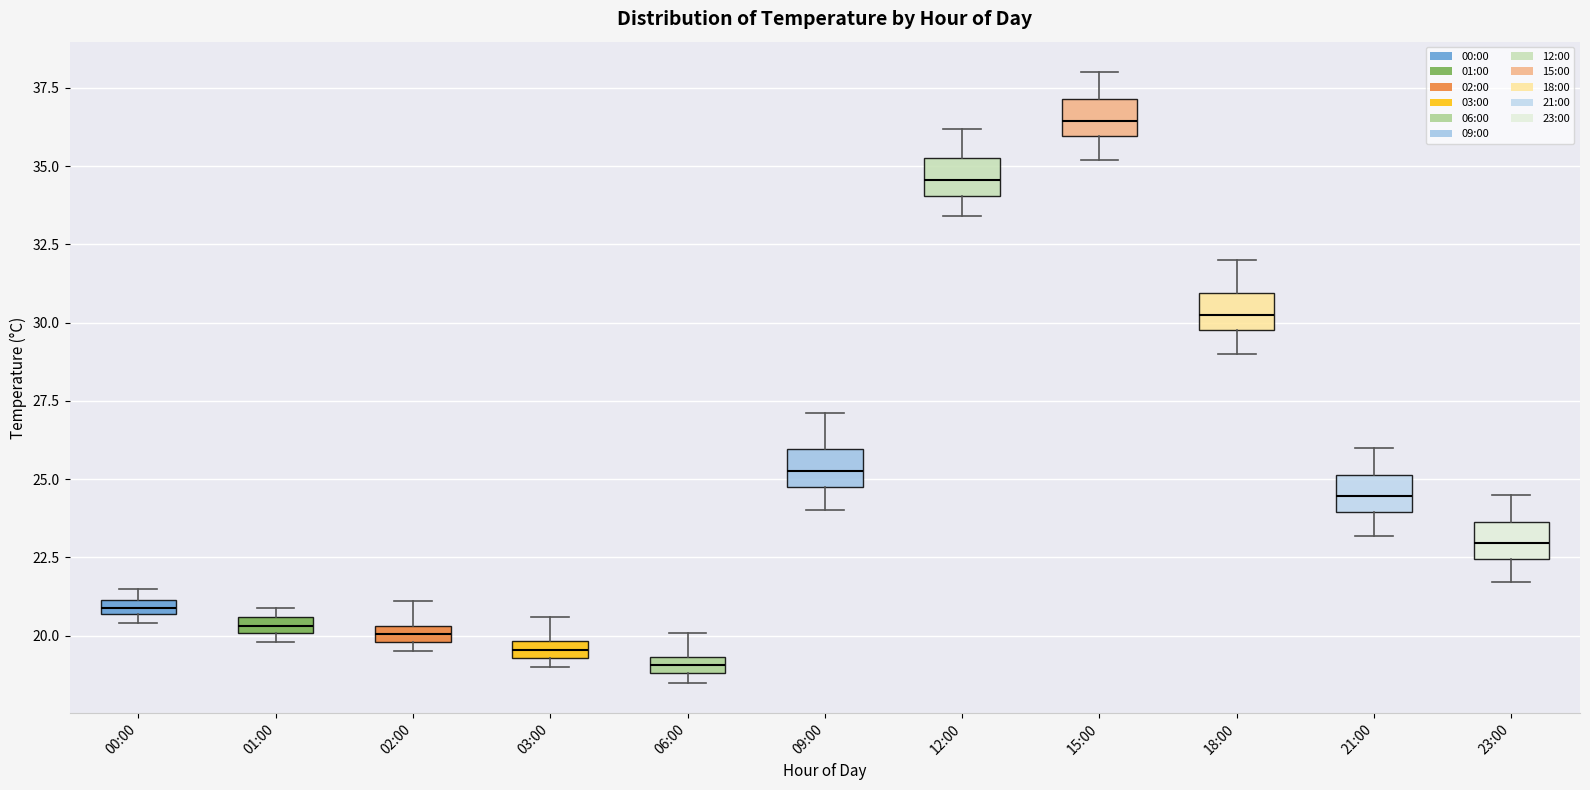

Where is the upper edge of the box for 09:00 on the y-axis? The values are not printed on the chart, so give them approximately, as read against the axis.

26.0